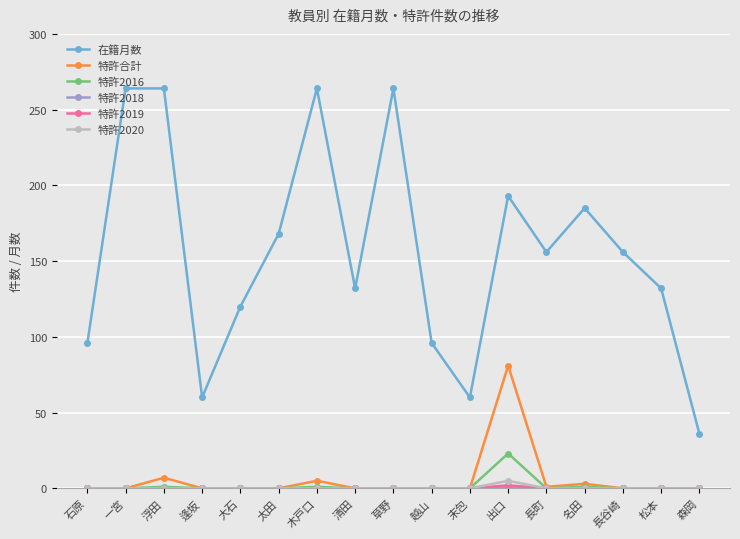

Count the number of categories in the chart.

17